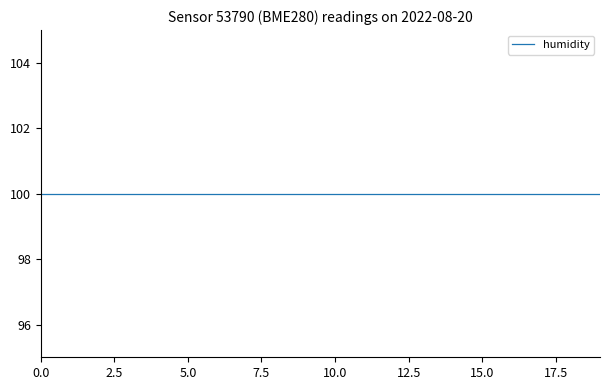

True or false: temperature and pressure intersect in this chart.

False